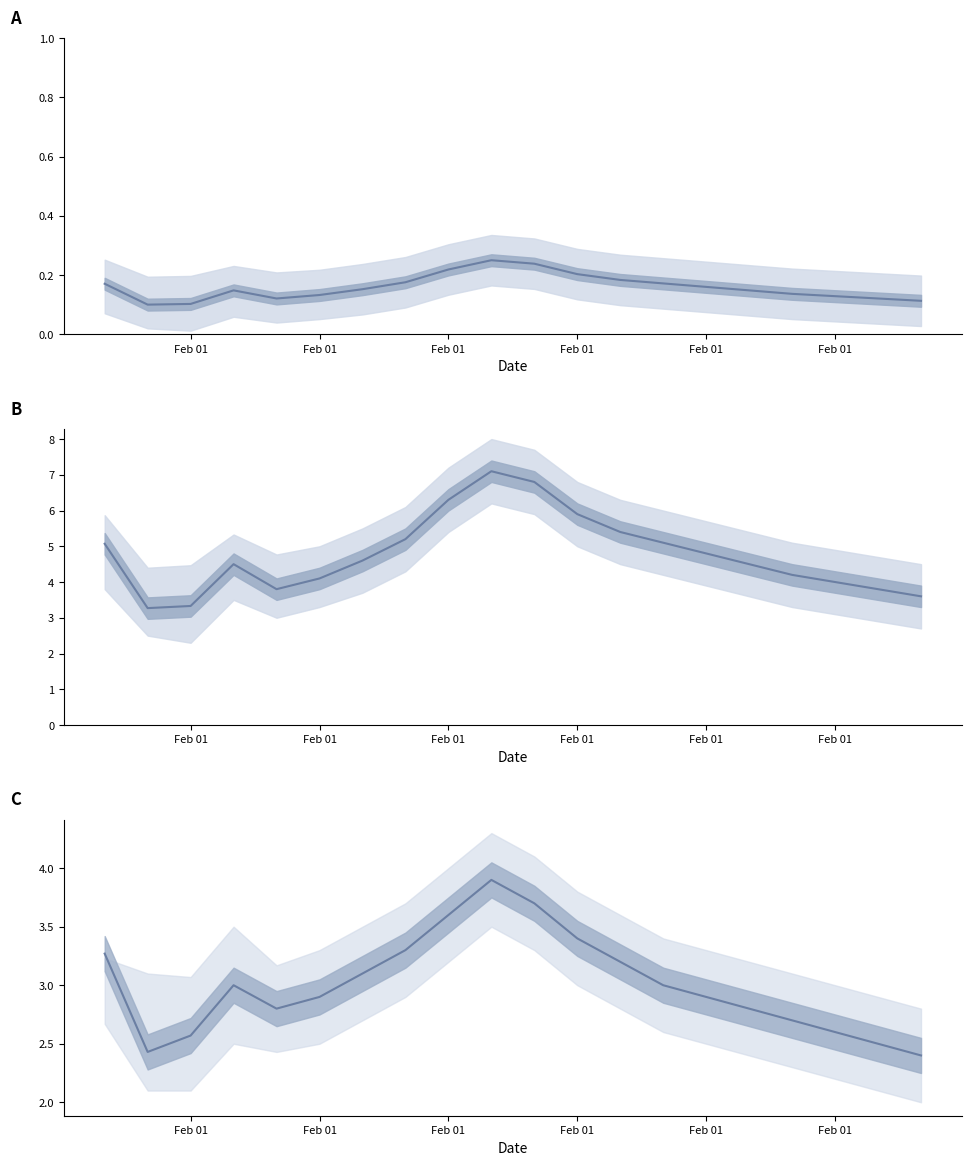

How many interior local valleys does the P2 series have?

2